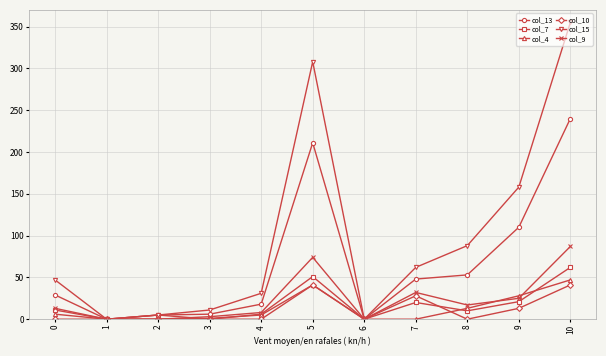

Is it true that col_10 equals 43 at 6?

False